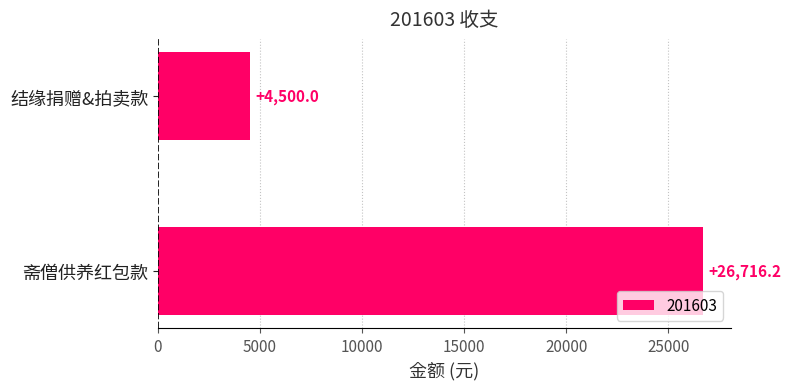

Which has a higher value, 结缘捐赠&拍卖款 or 斋僧供养红包款?

斋僧供养红包款